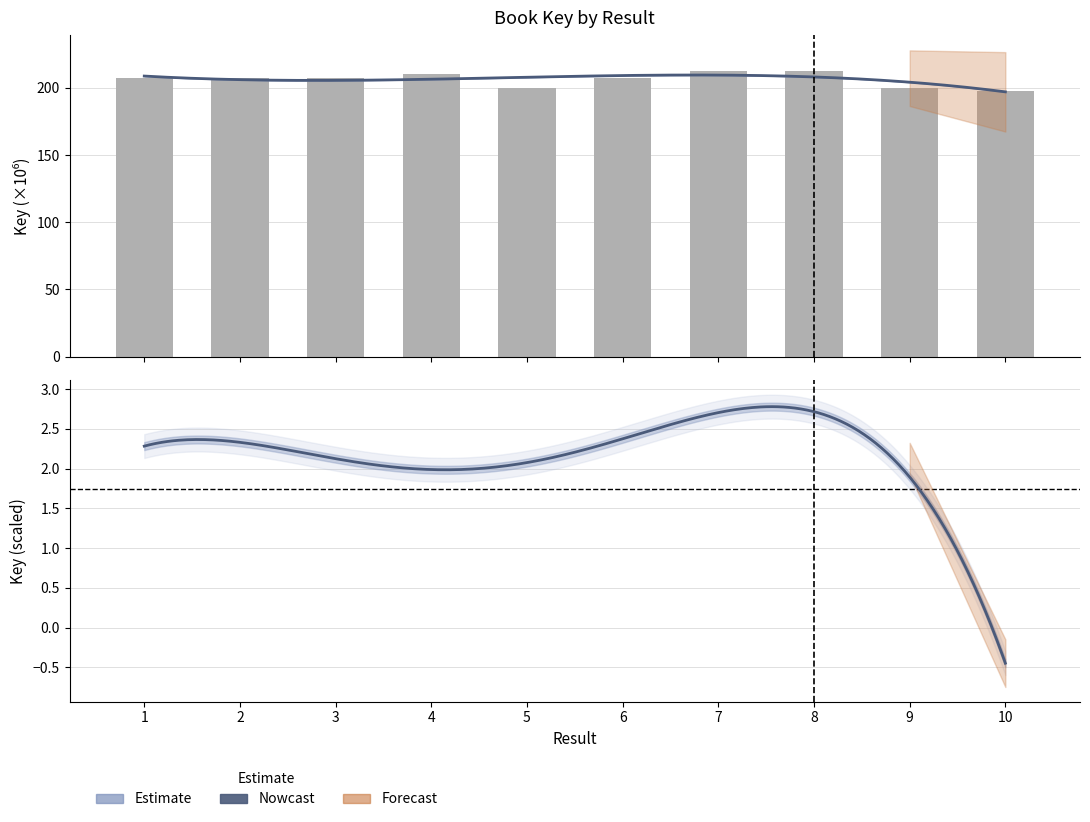

Rank the categories by value from highest to lowest.

8, 7, 4, 6, 1, 3, 2, 9, 5, 10